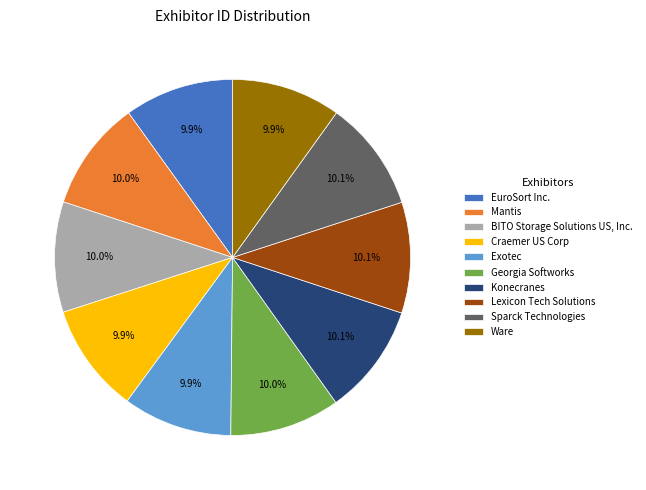

What is the ratio of the value at Ware to the value at Sparck Technologies?

1.0